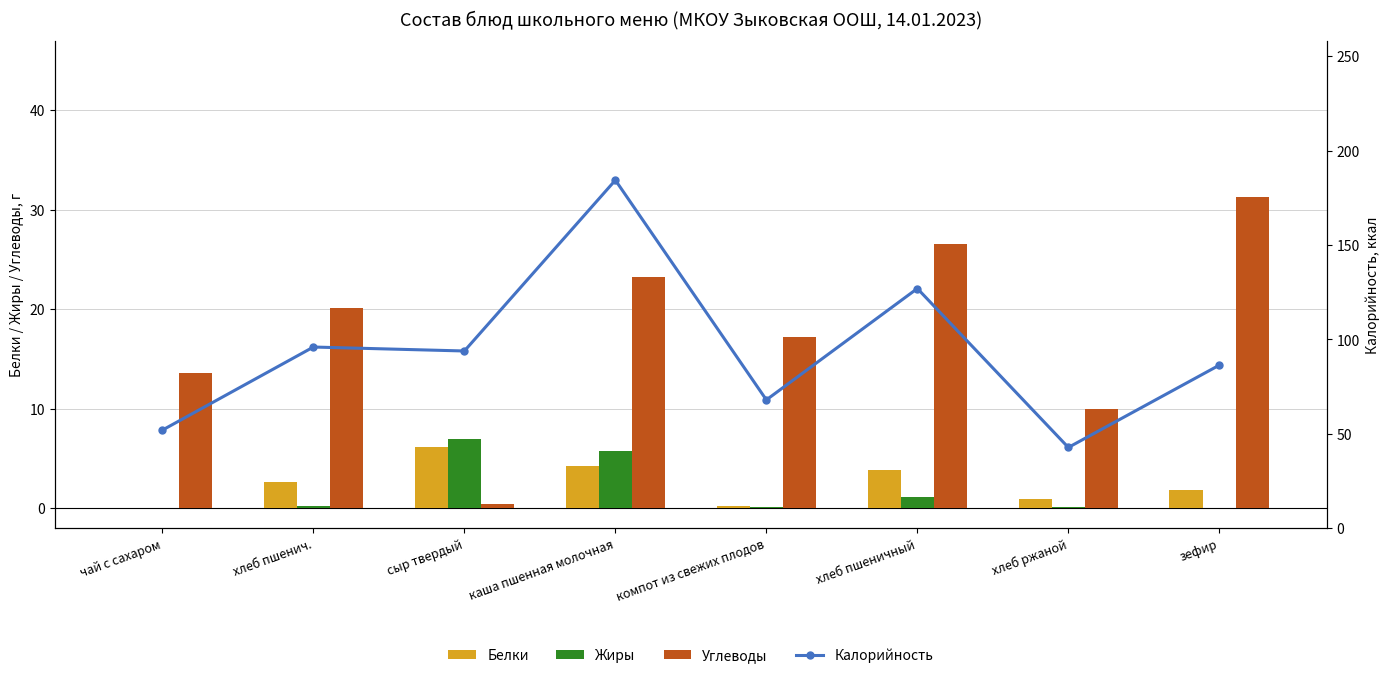

What is the difference between the highest and lowest values at хлеб ржаной?

42.7